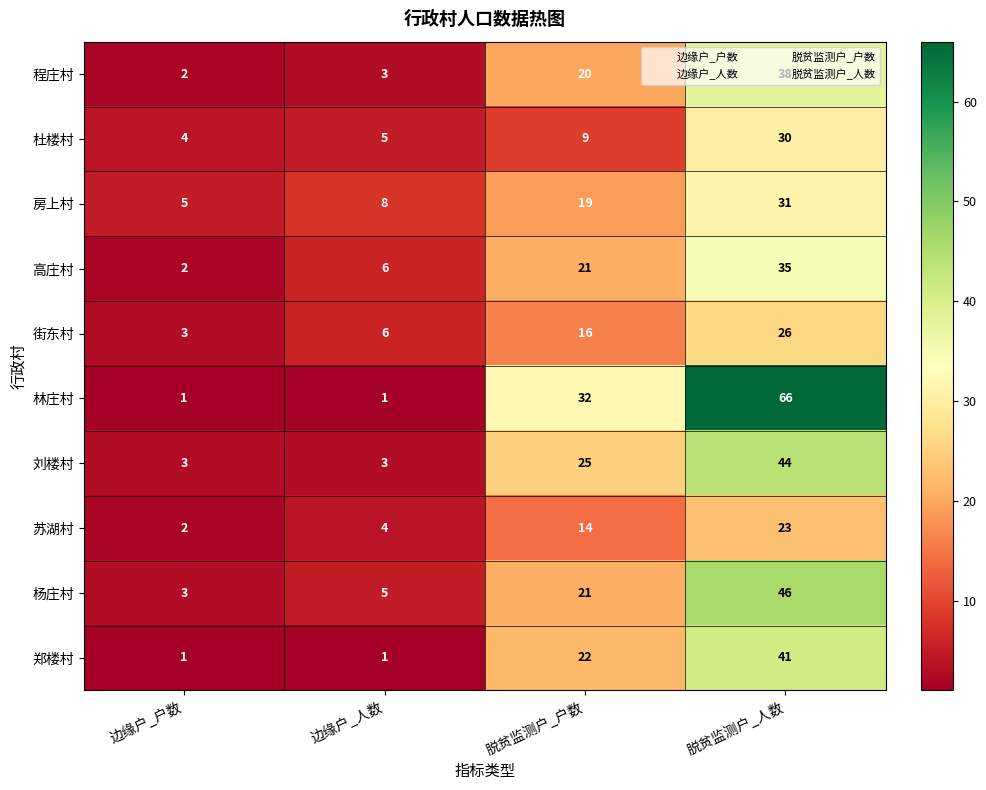

Count the number of data series in this chart.

10